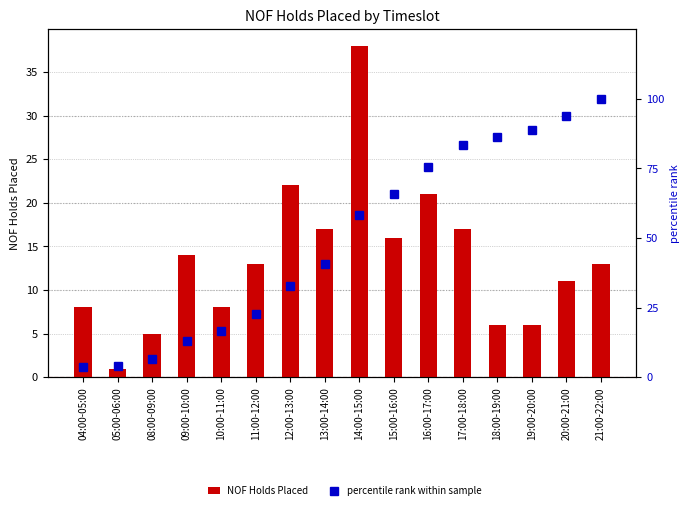

Which series changed the most between 08:00-09:00 and 13:00-14:00?

percentile rank within sample